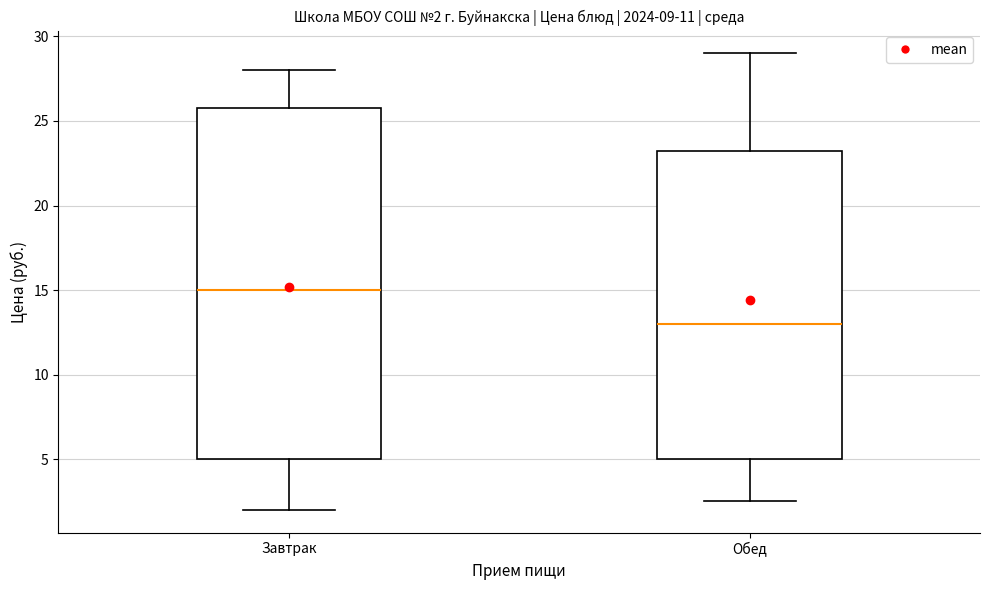

Which box has the lowest median line?

Обед